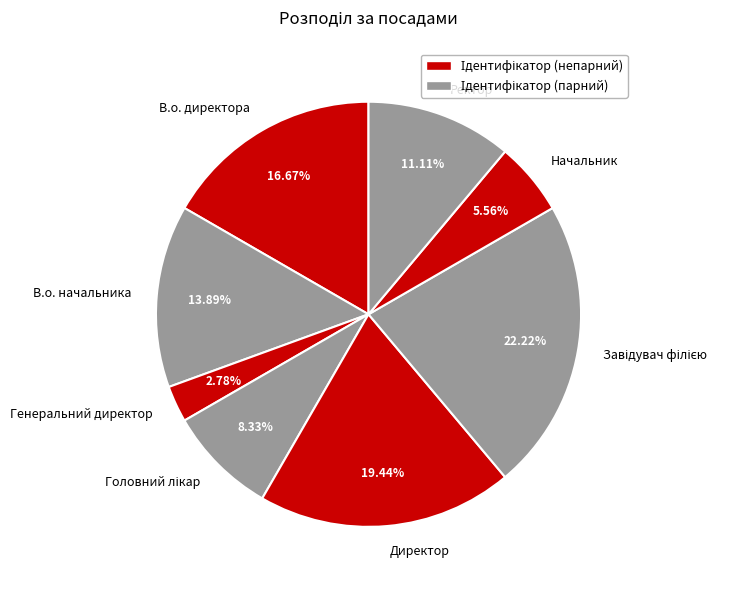

Is Директор the majority of the pie?

No